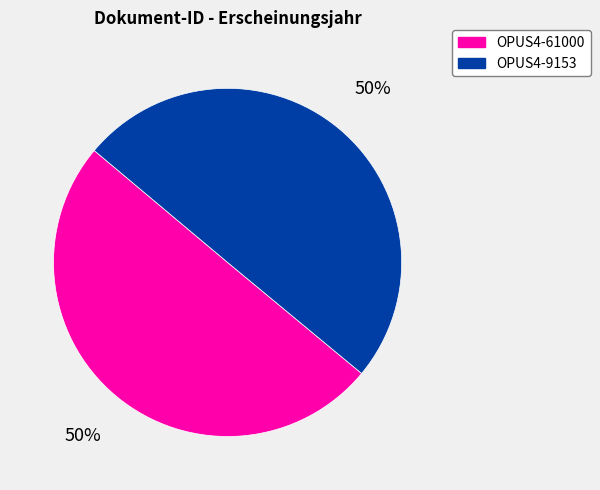

What is the ratio of the value at OPUS4-61000 to the value at OPUS4-9153?

1.0